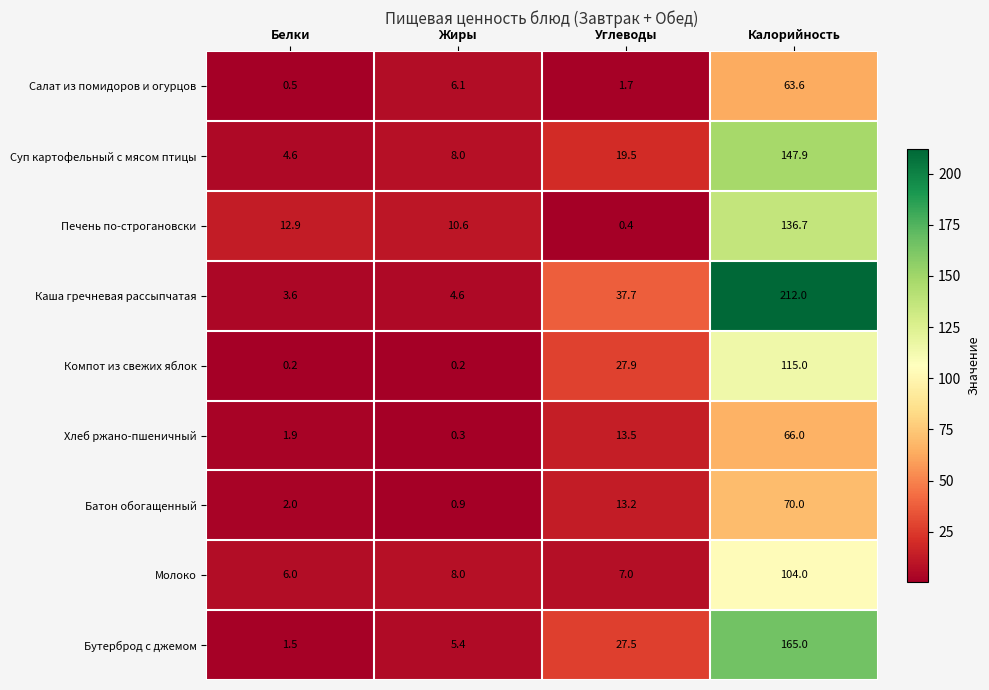

At which category is the sum across all series the highest?

Калорийность